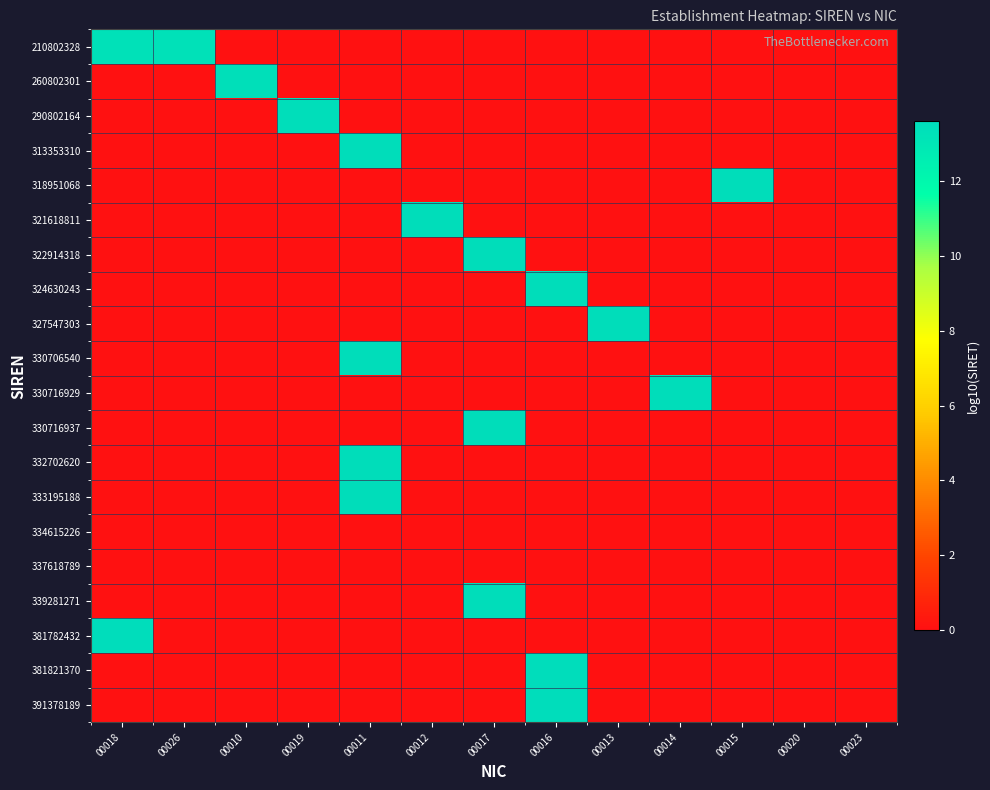

What is the total value across all series at 00019?

13.5